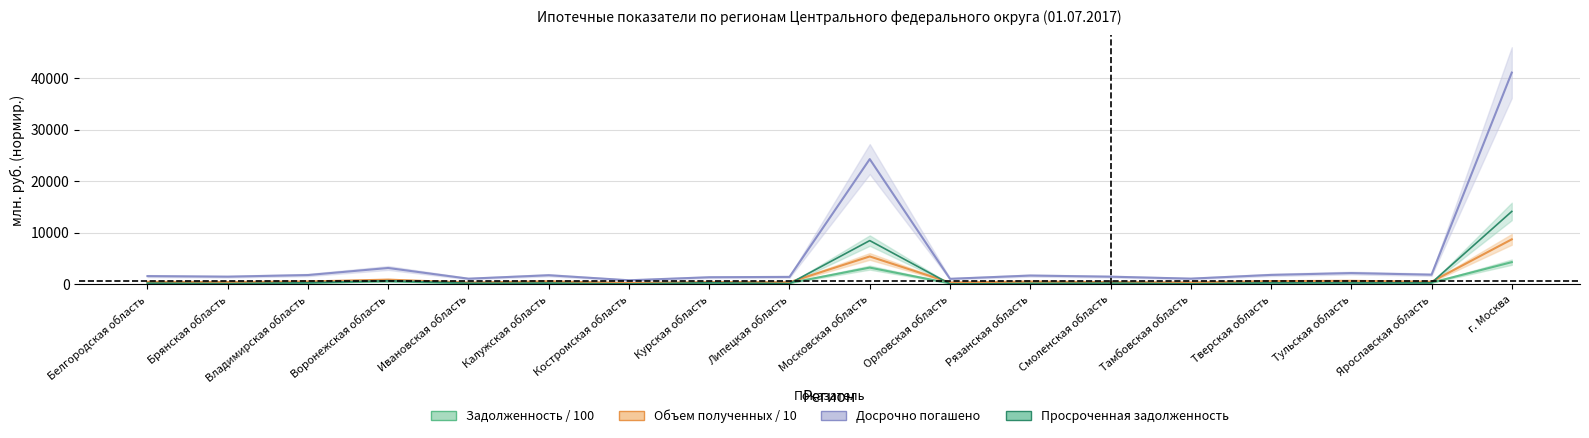

How many intersections are there between Просроченная задолженность and Объем полученных / 10?

3